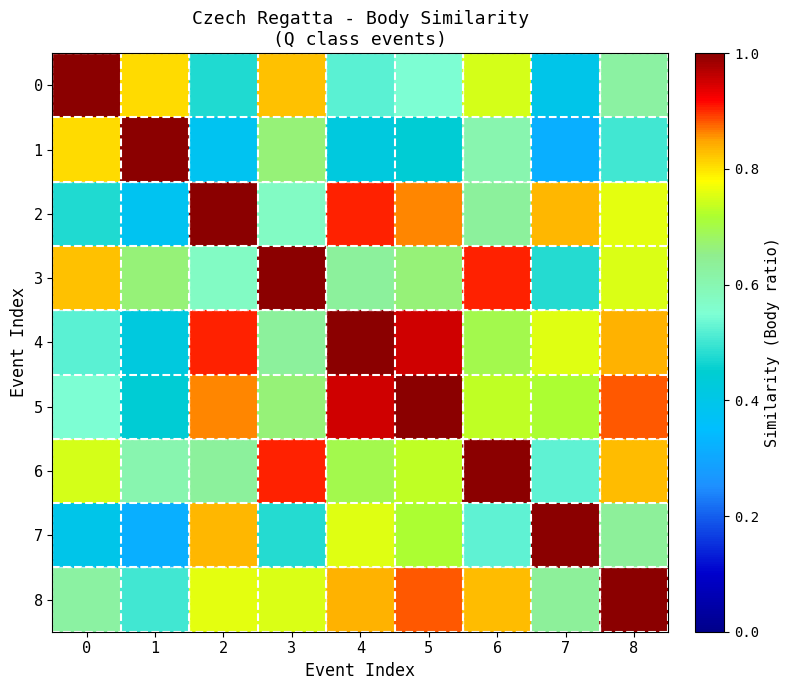

What is the greatest value displayed?

1.0